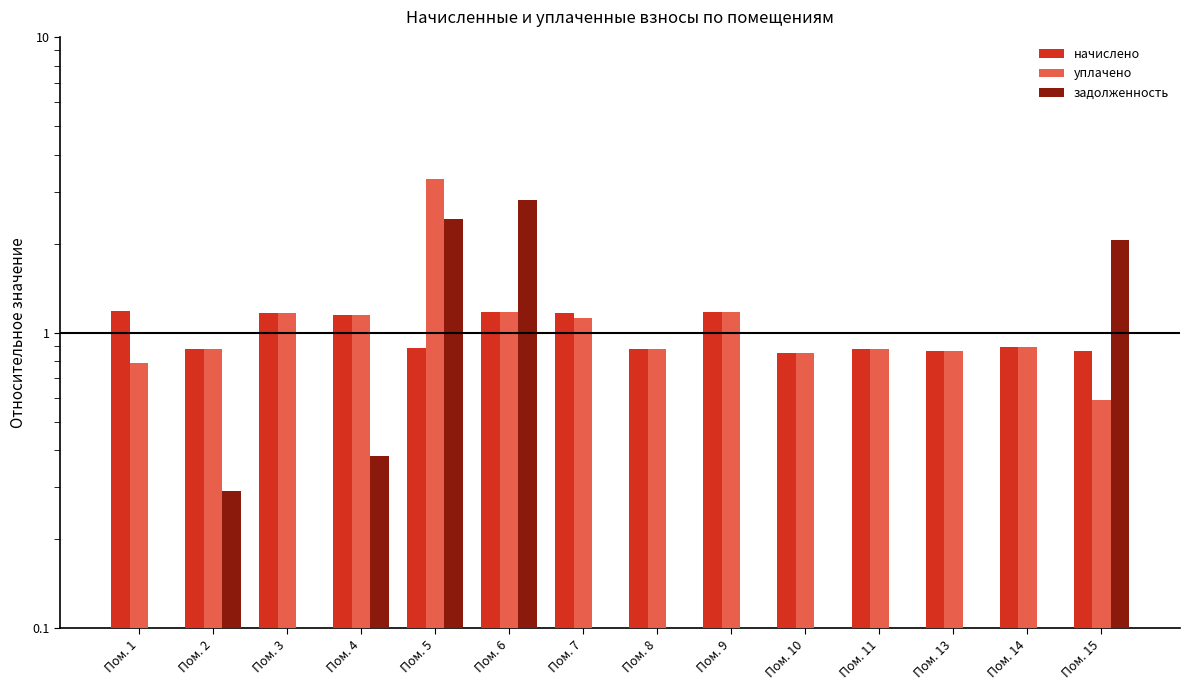

What is the total value across all series at Пом. 6?

5.2